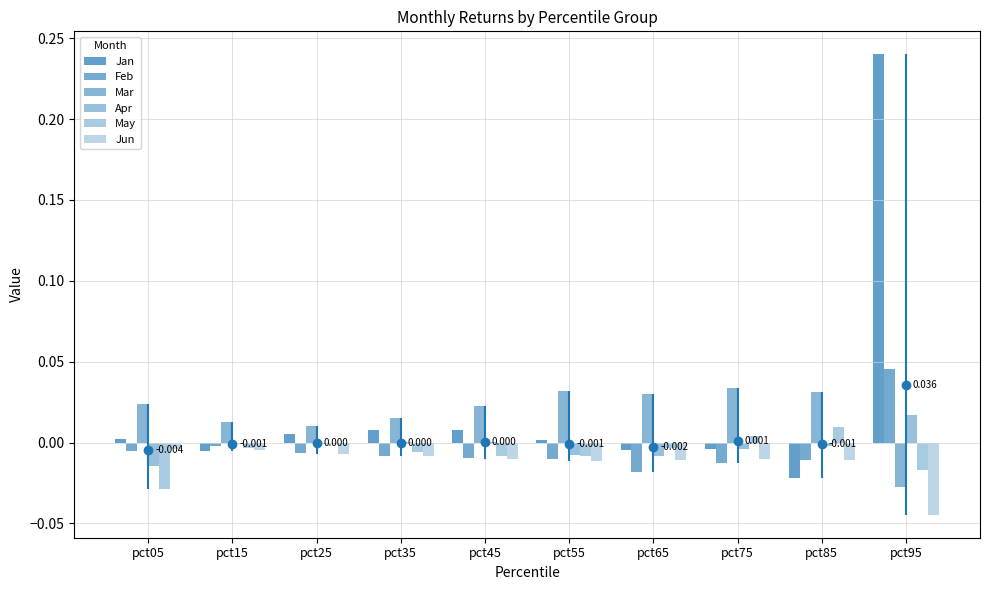

Reading left to right, what are all the values shown in this chart?

Jan: 0.0	-0.0	0.0	0.0	0.0	0.0	-0.0	-0.0	-0.0	0.2
Feb: -0.0	-0.0	-0.0	-0.0	-0.0	-0.0	-0.0	-0.0	-0.0	0.0
Mar: 0.0	0.0	0.0	0.0	0.0	0.0	0.0	0.0	0.0	-0.0
Apr: -0.0	-0.0	-0.0	0.0	0.0	-0.0	-0.0	-0.0	-0.0	0.0
May: -0.0	-0.0	-0.0	-0.0	-0.0	-0.0	-0.0	0.0	0.0	-0.0
Jun: -0.0	-0.0	-0.0	-0.0	-0.0	-0.0	-0.0	-0.0	-0.0	-0.0